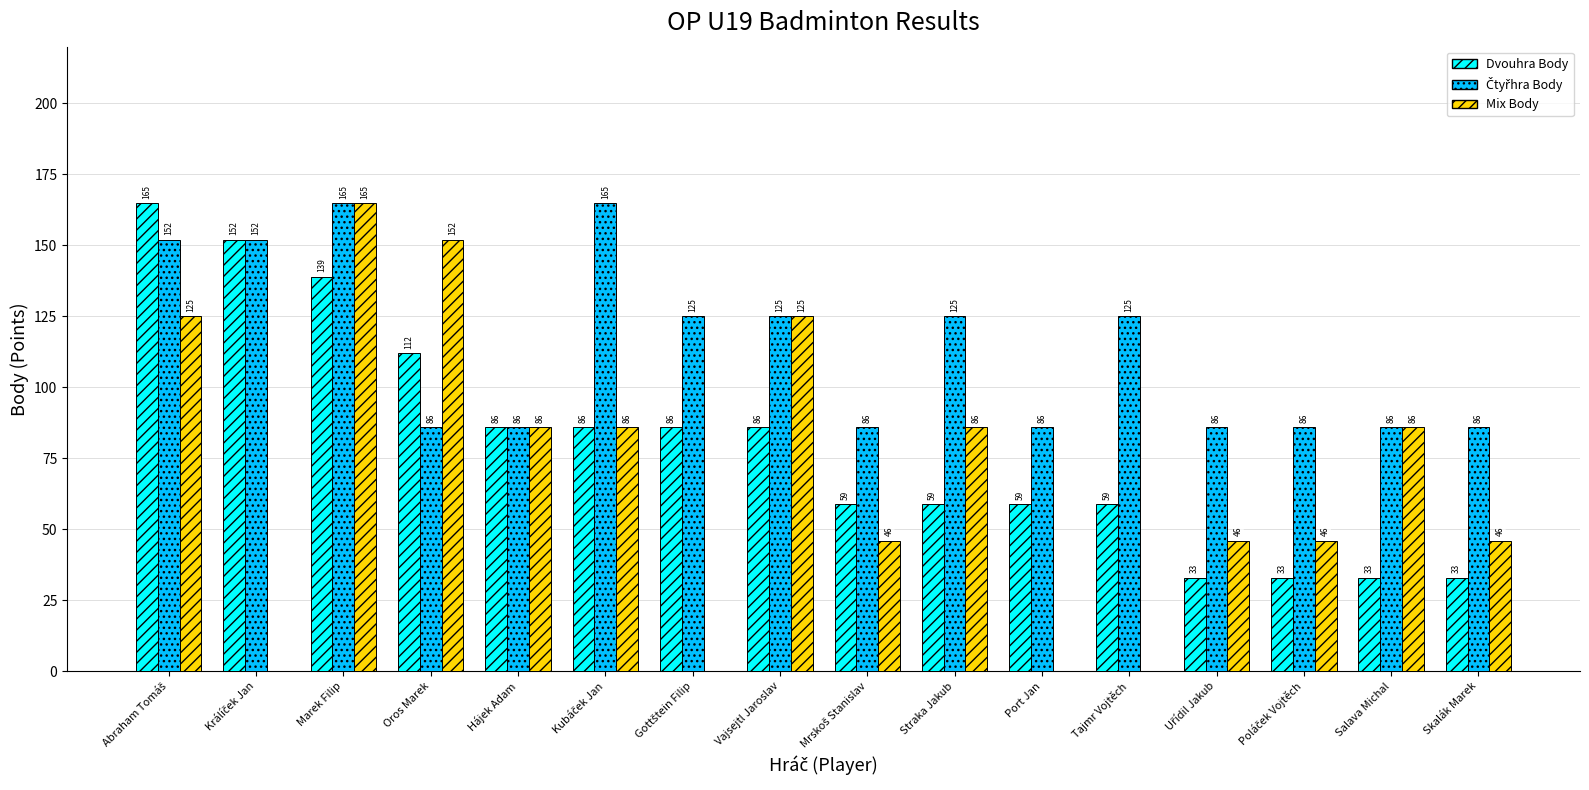

What is the greatest value displayed?

165